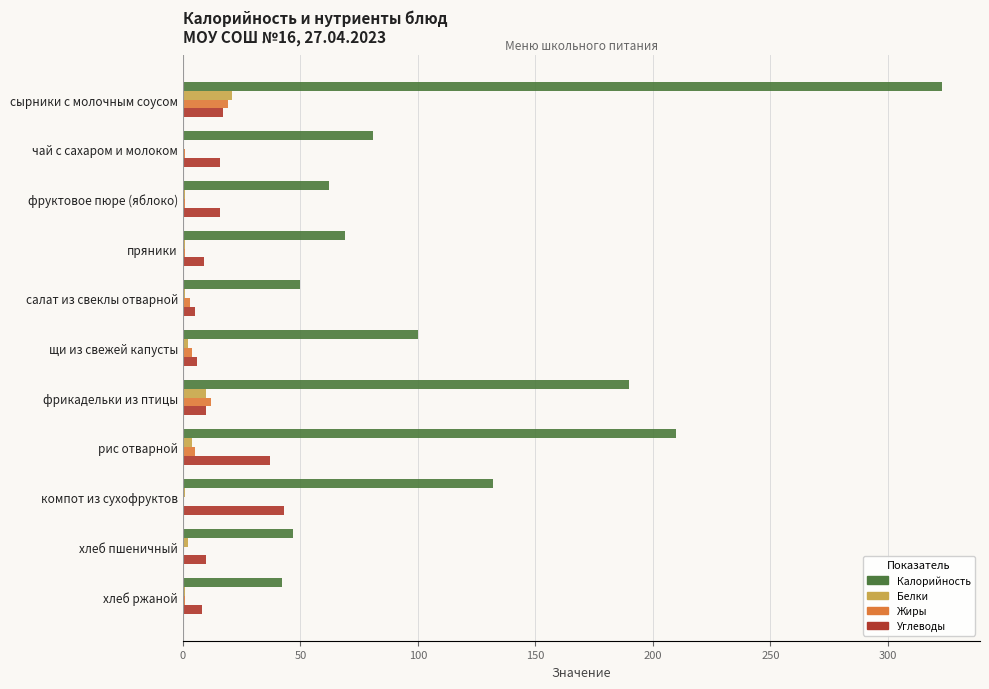

Is it true that Углеводы equals 43 at компот из сухофруктов?

True